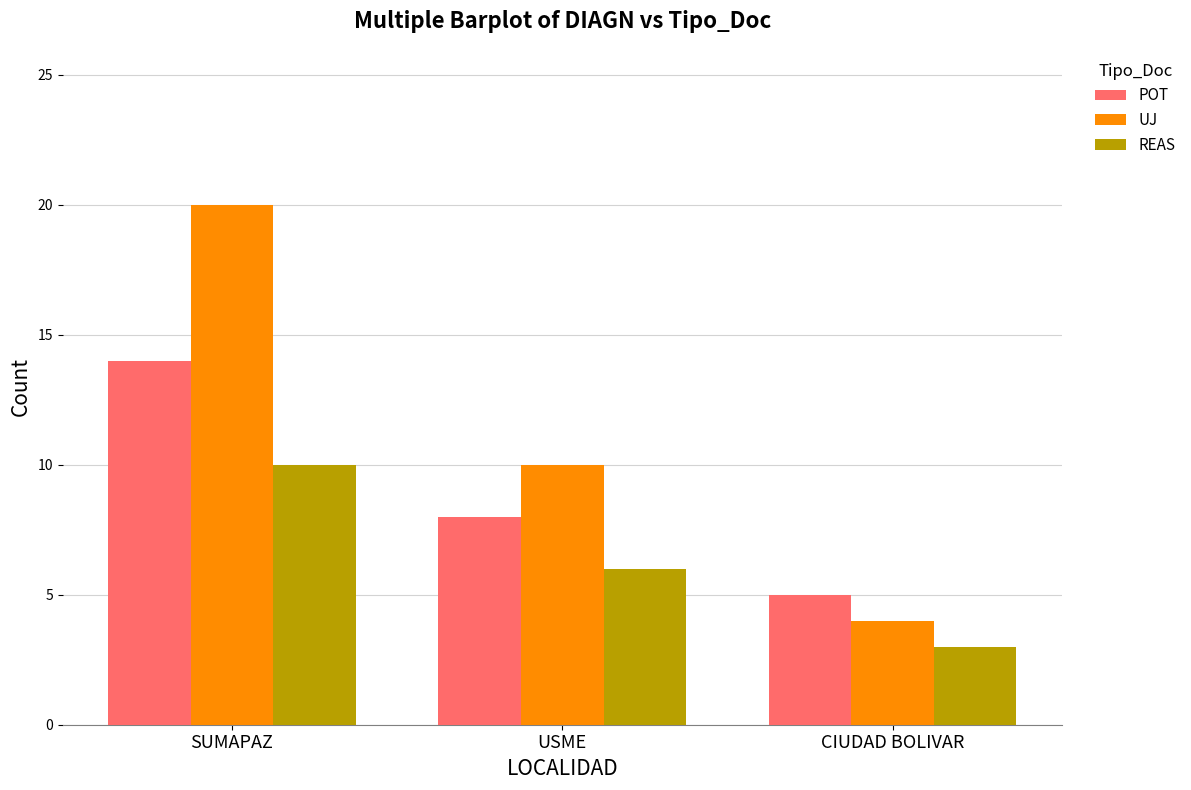

What is the lowest value of the UJ series?

4